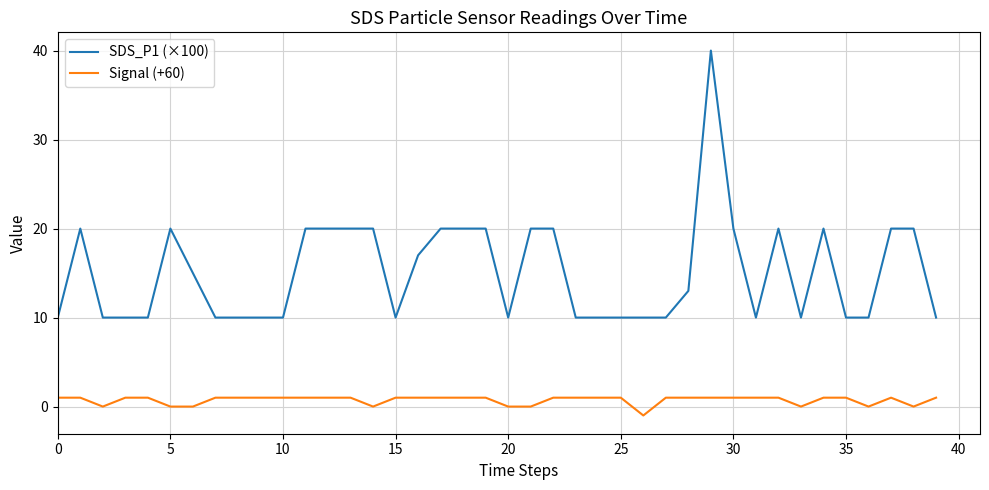

True or false: SDS_P1 (×100) and Signal (+60) intersect in this chart.

False